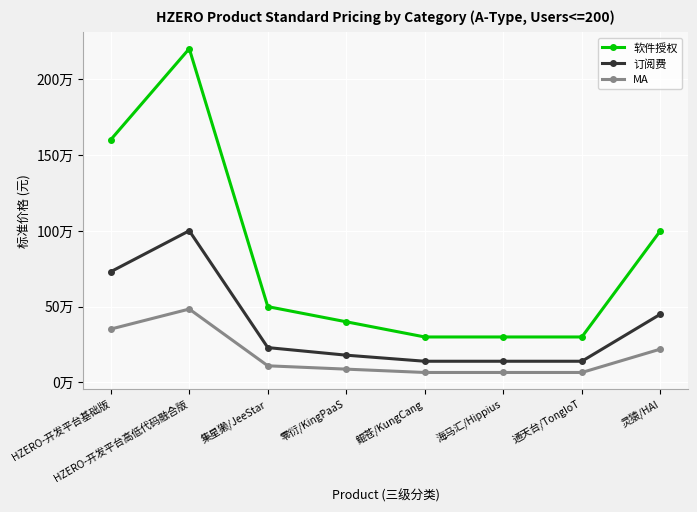

At 鲲苍/KungCang, list the series in order from smallest to largest.

MA, 订阅费, 软件授权